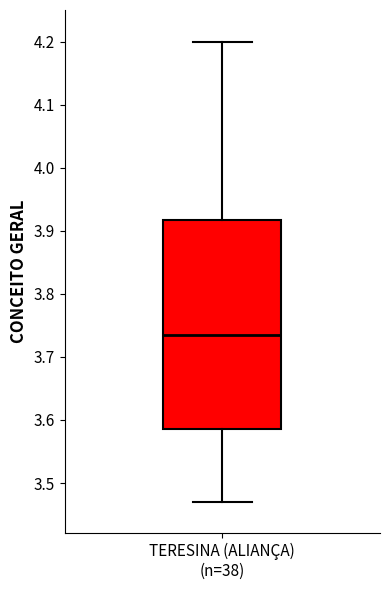

Where is the lower edge of the box for TERESINA (ALIANÇA) (n=38) on the y-axis? The values are not printed on the chart, so give them approximately, as read against the axis.

3.59